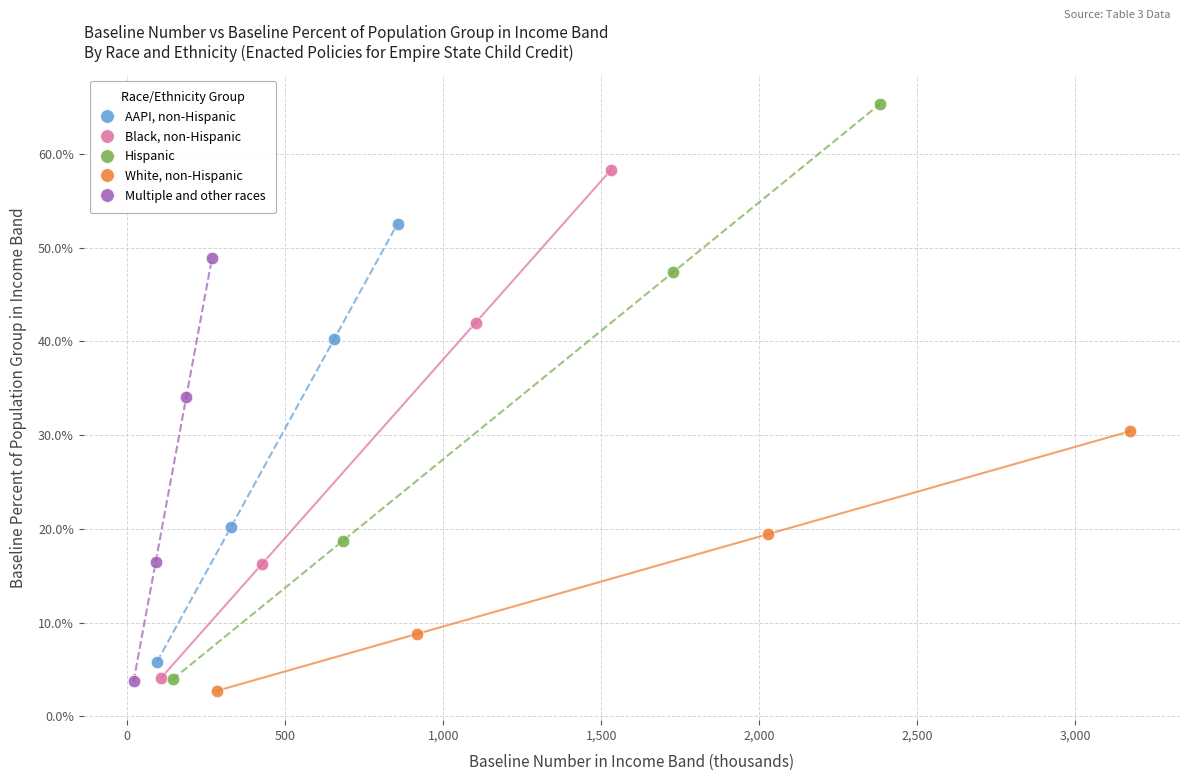

What are all the series names shown in the legend?

AAPI, non-Hispanic, Black, non-Hispanic, Hispanic, White, non-Hispanic, Multiple and other races